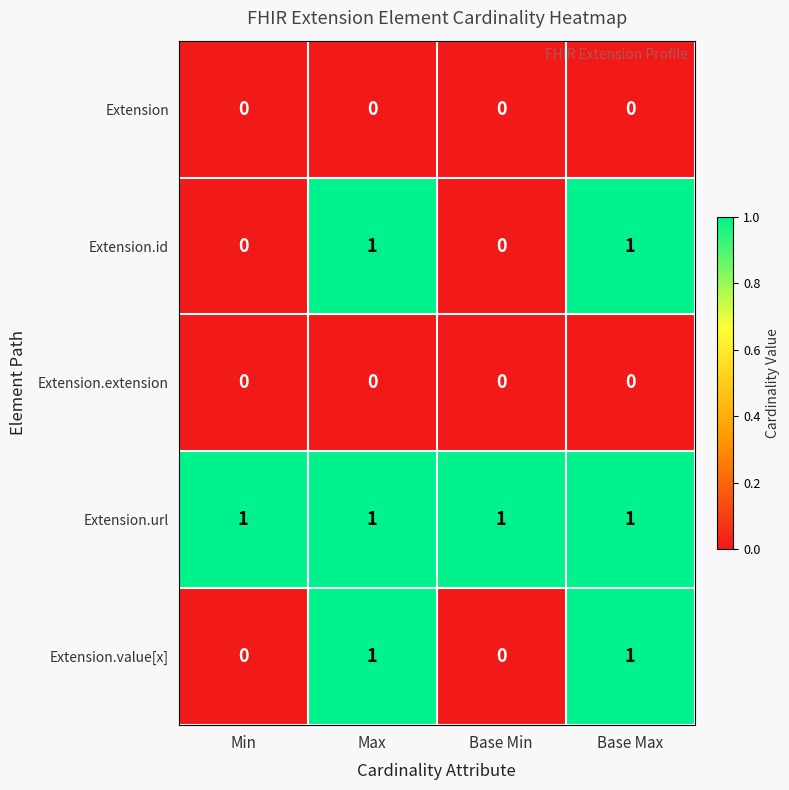

Is the value of Extension.value[x] at Base Min greater than the value of Extension.url at Base Max?

No